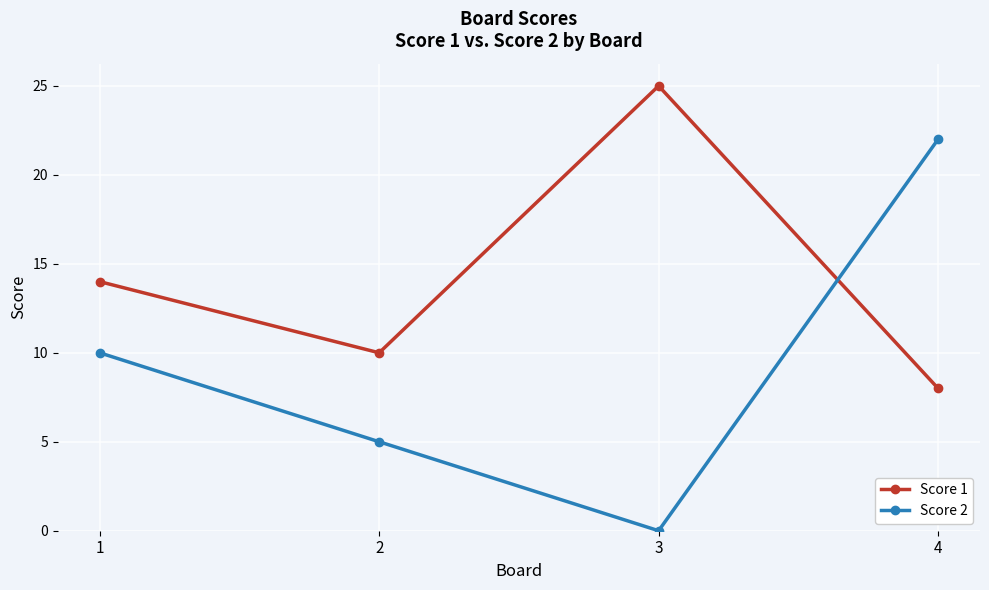

What is the total value across all series at 2?

15